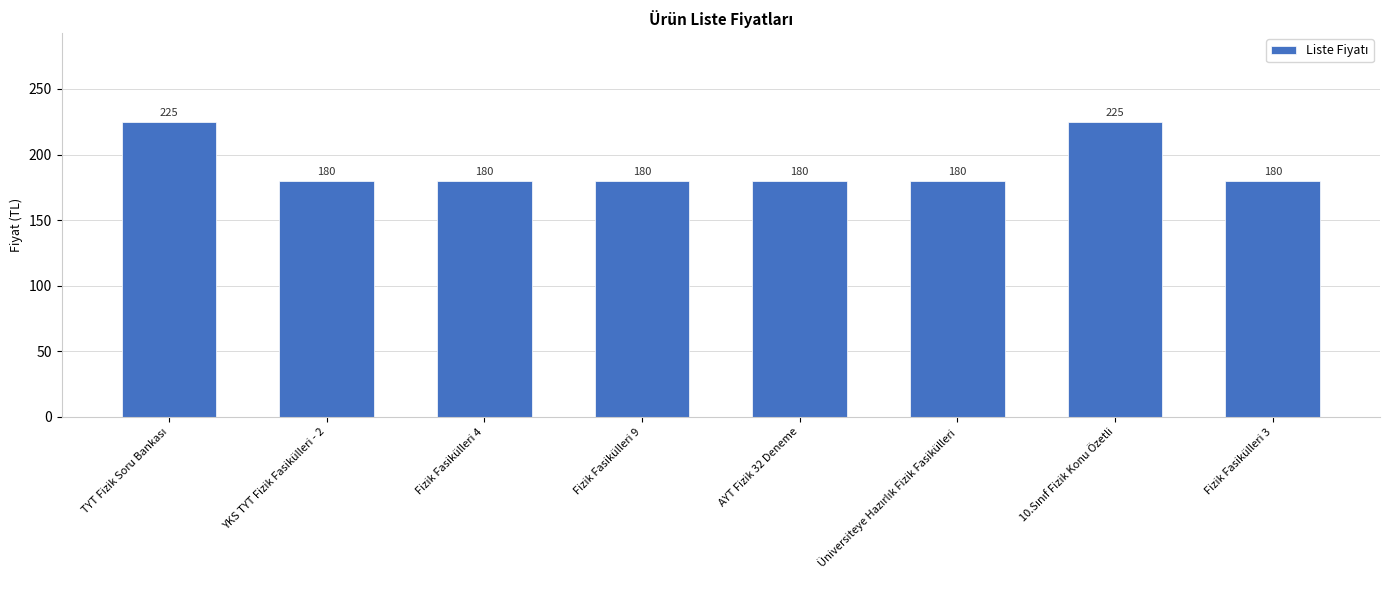

The value at Fizik Fasikülleri 4 is 120. True or false?

False